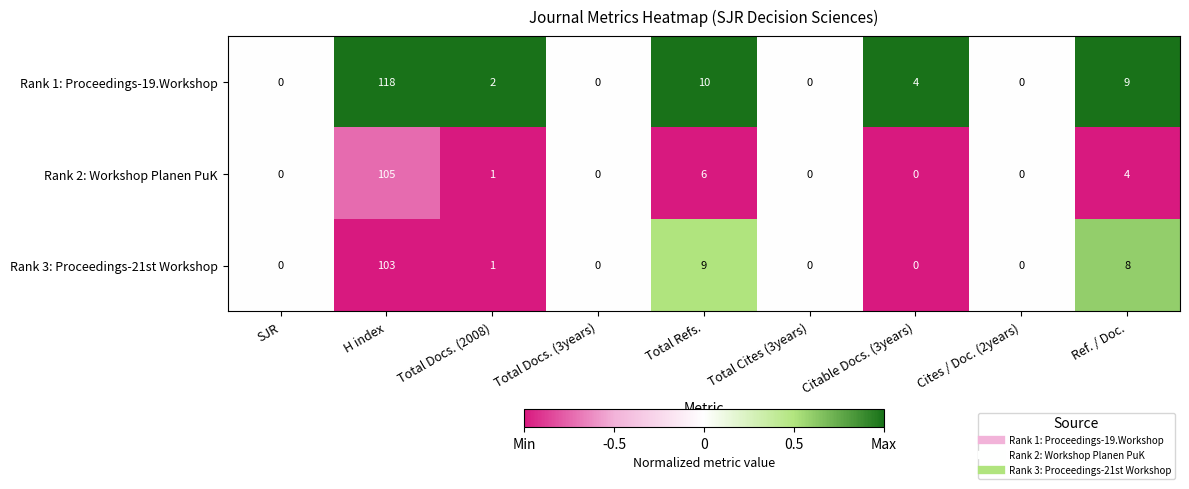

What is the total value across all series at Citable Docs. (3years)?

4